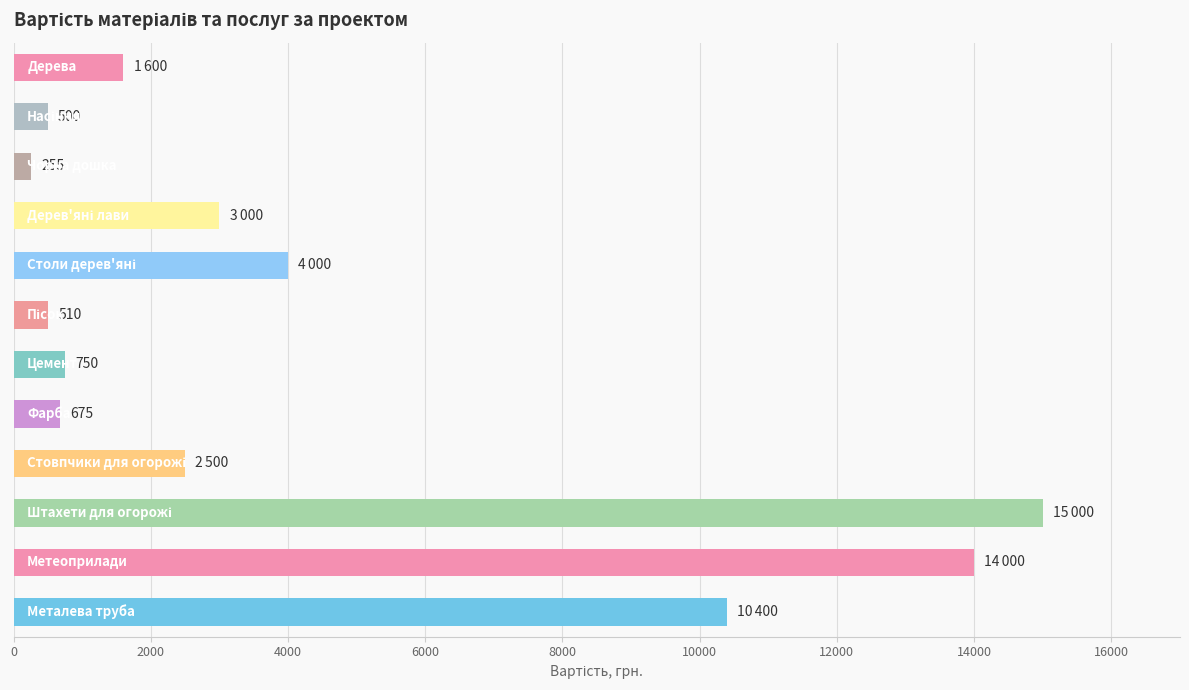

What is the greatest value displayed?

15000